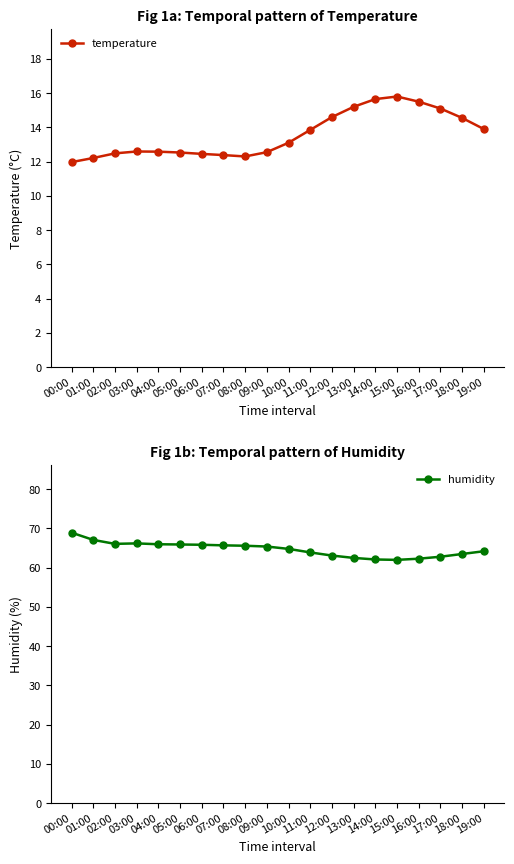

Reading left to right, extract all data points from this chart.

temperature: 12.0	12.2	12.5	12.6	12.6	12.5	12.4	12.4	12.3	12.6	13.1	13.8	14.6	15.2	15.7	15.8	15.5	15.1	14.6	13.9
humidity: 68.9	67.1	66.1	66.2	66.0	65.9	65.8	65.7	65.6	65.4	64.8	63.9	63.1	62.5	62.1	62.0	62.3	62.8	63.5	64.2